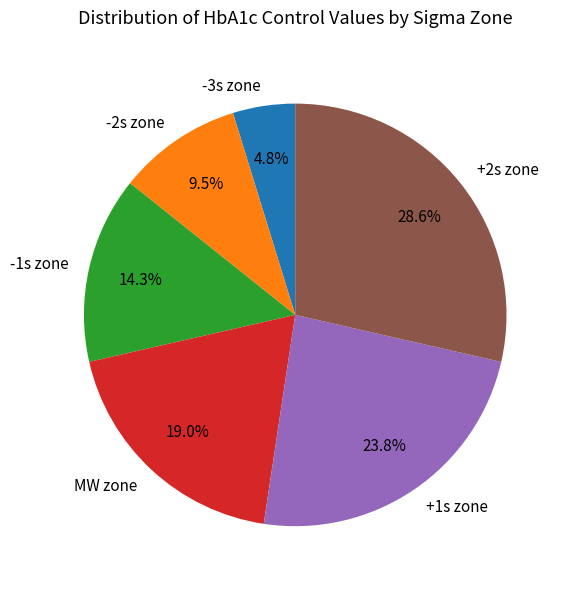

How many segments does this pie chart have?

6